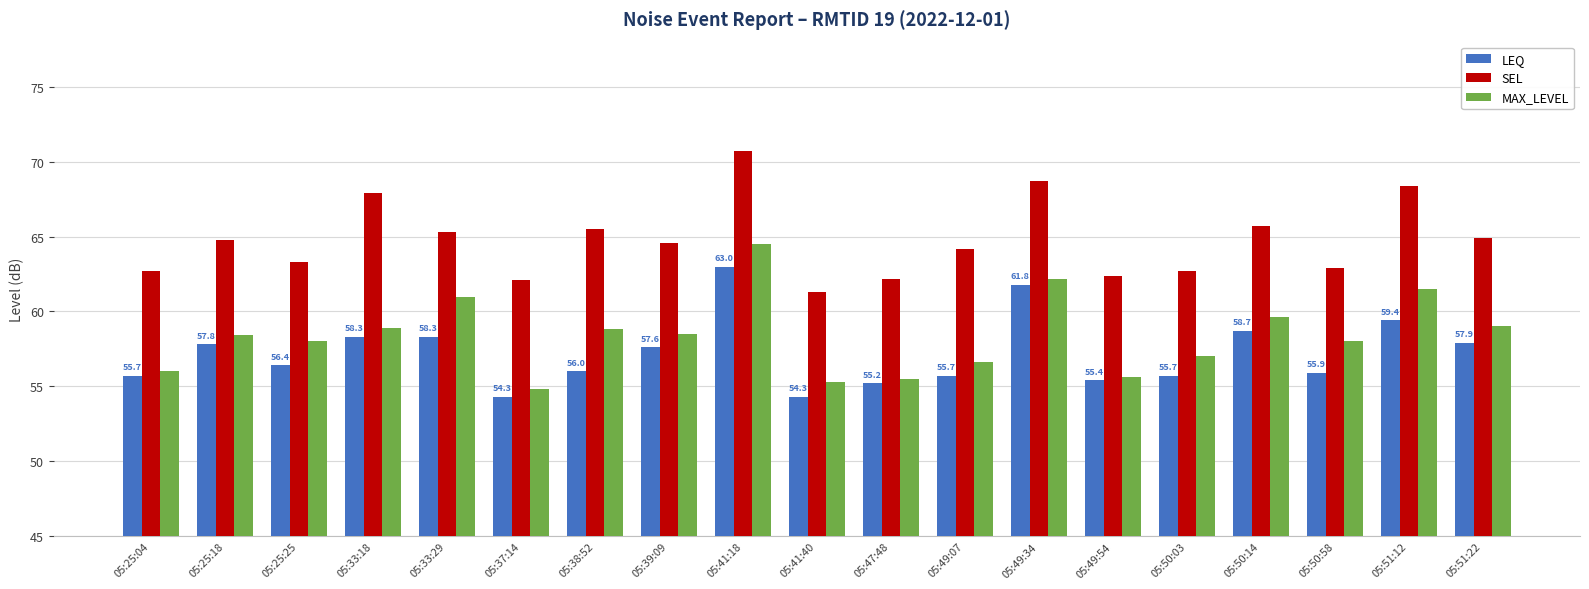

Read the LEQ value at 05:33:29.

58.3